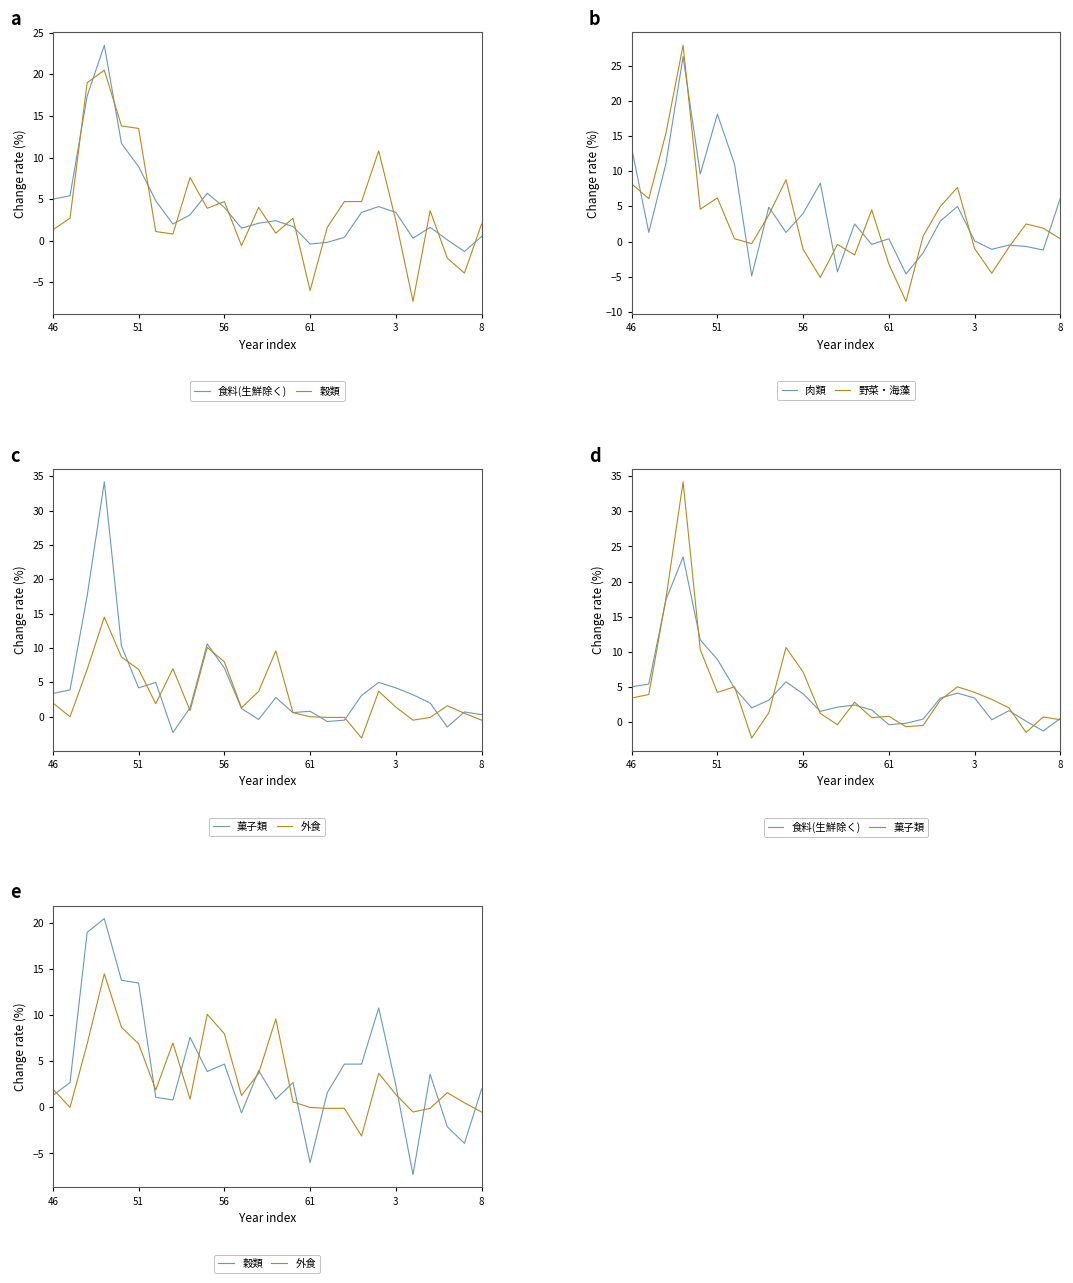

Which series has the largest total across all categories?

菓子類